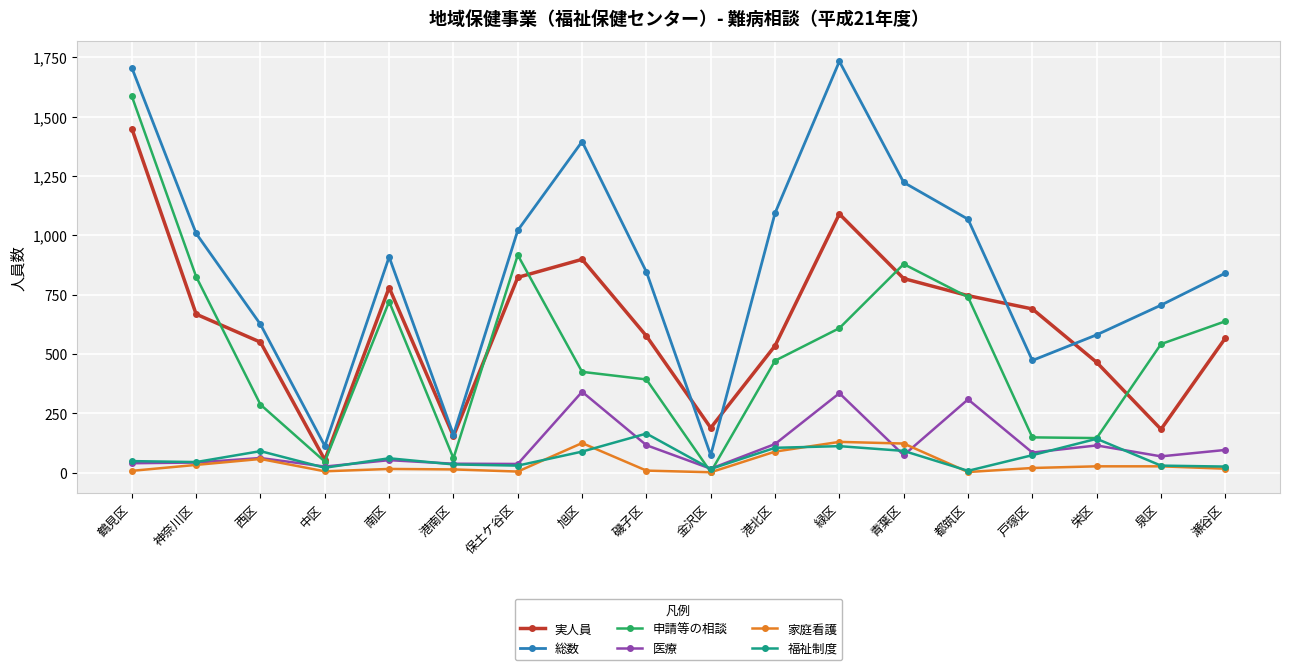

What is the value of the 実人員 point at the 9th from the left?

576